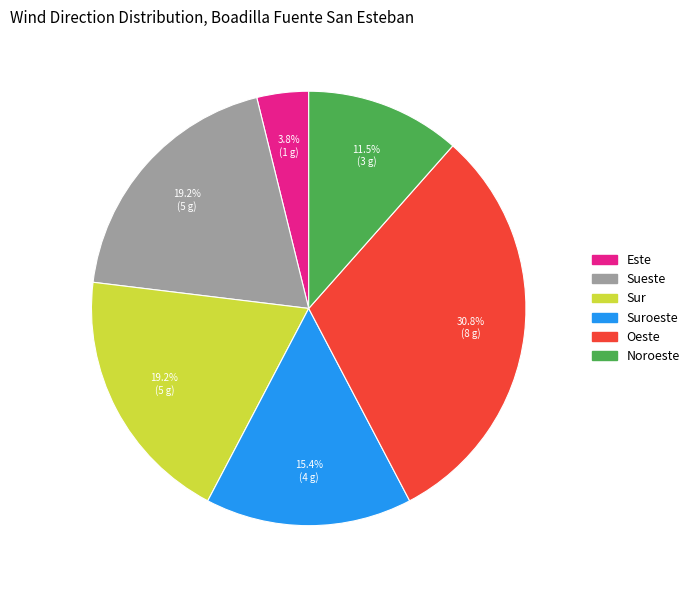

To the nearest percent, what portion does Sueste represent?

19%